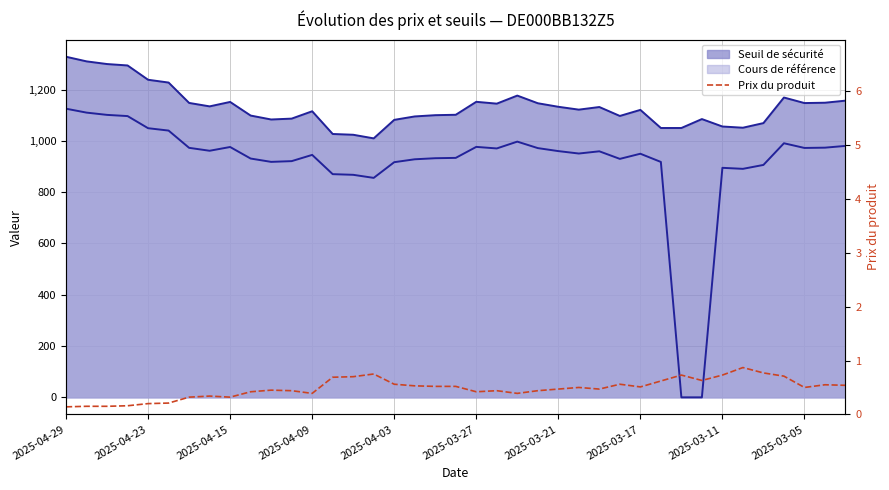

What is the average value?

0.5